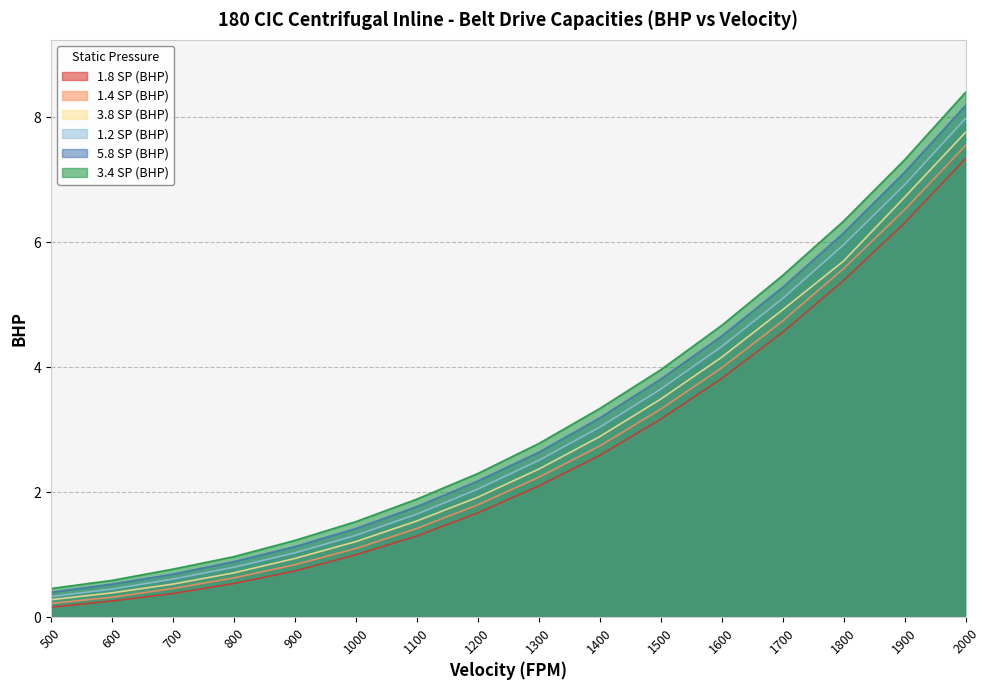

True or false: 1.4 SP (BHP) has a value of 2.8 at 1800.

False